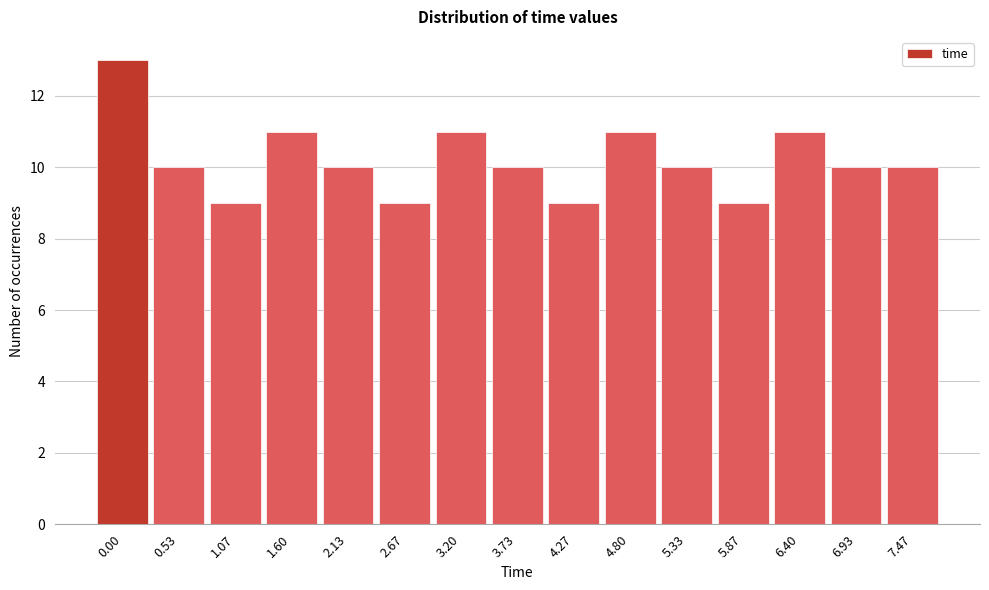

Reading left to right, list all the values displayed in this chart.

13	10	9	11	10	9	11	10	9	11	10	9	11	10	10